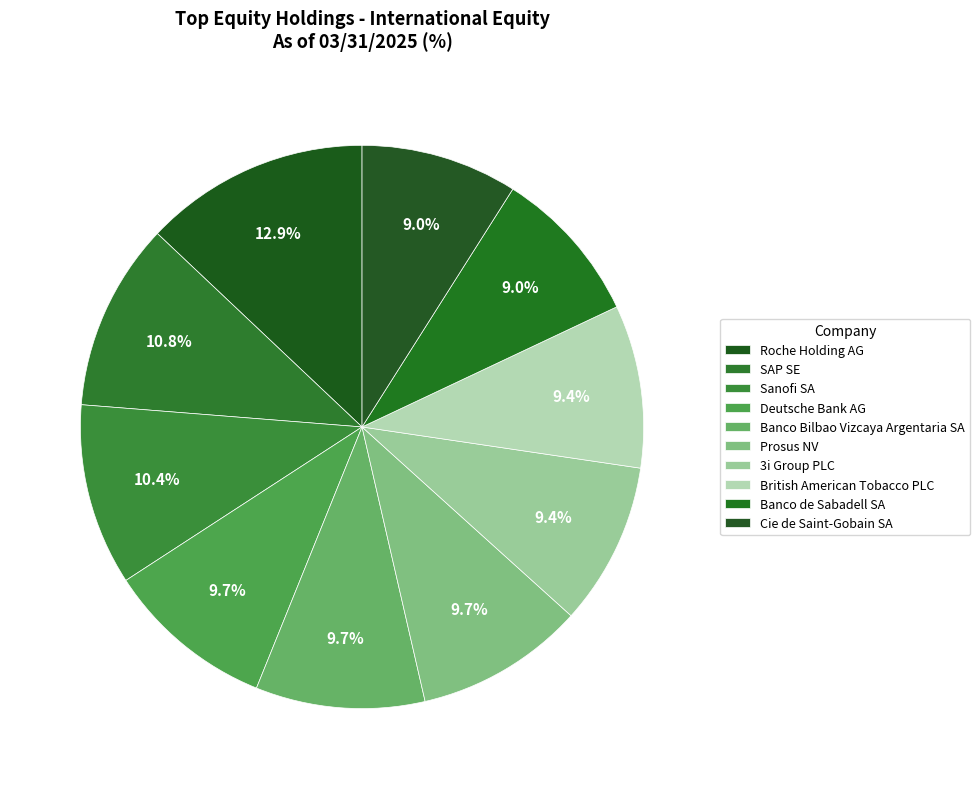

Count the number of slices in the pie.

10